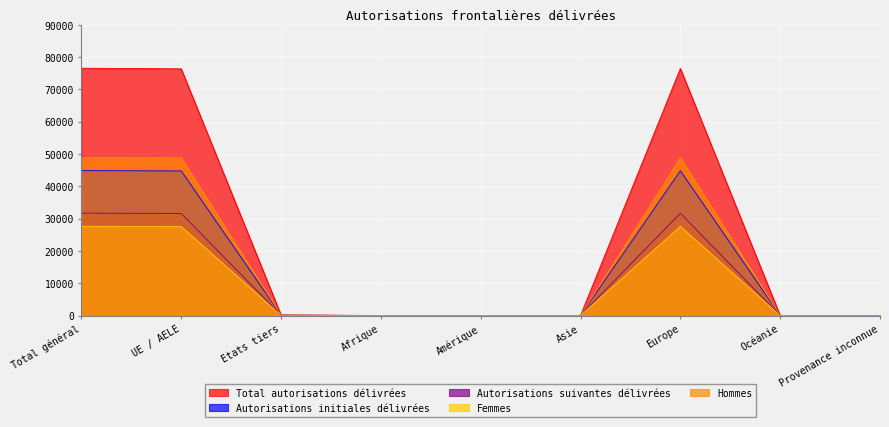

Does the chart display data point markers on the line(s)?

No